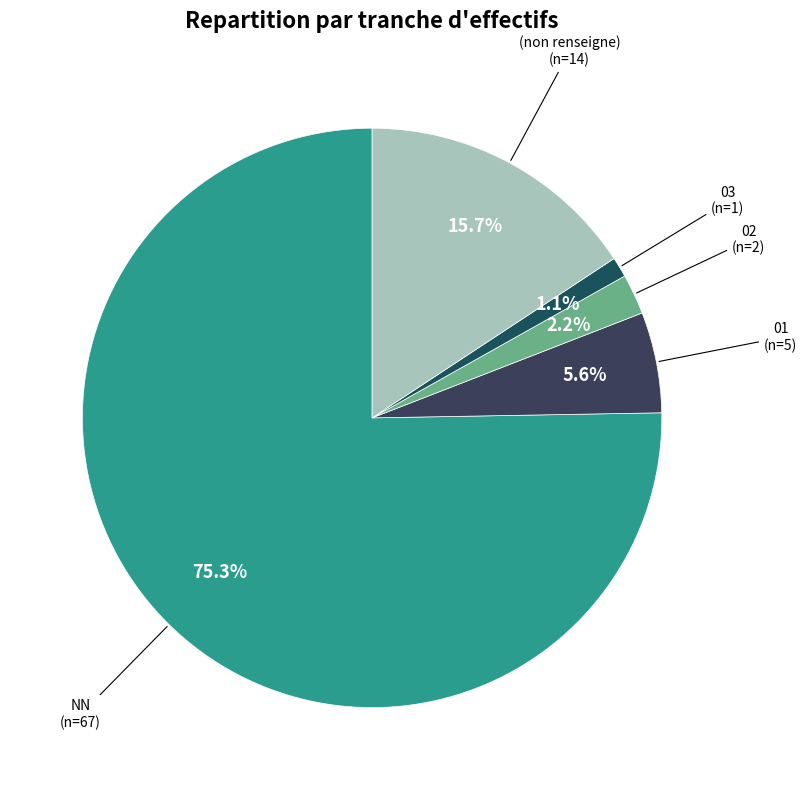

How many segments does this pie chart have?

5